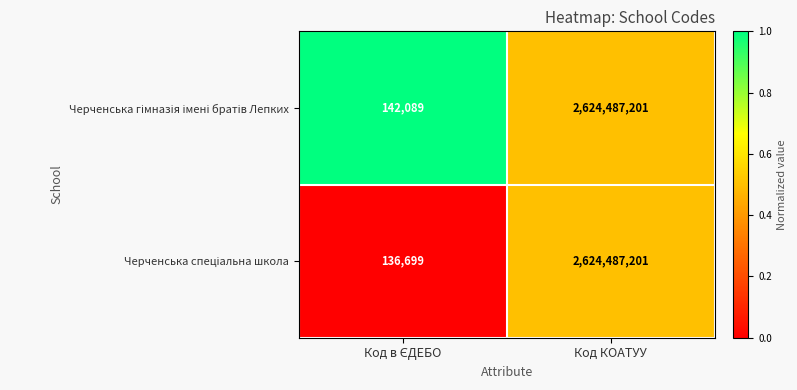

What is the total value across all series at Код КОАТУУ?

5248974402